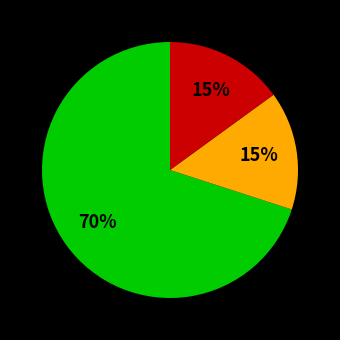

Is there a majority slice in this chart?

Yes